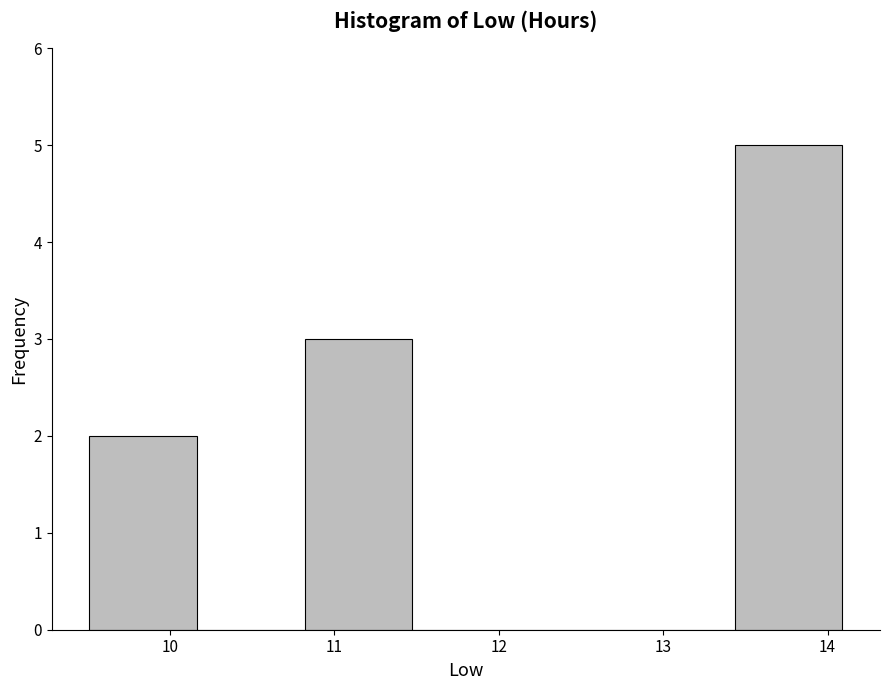

Reading left to right, transcribe this chart: for each bar, give the range it covers on the x-axis and its height. Neither the bar edges nor the heights are printed on the chart, so give them approximately, as read against the axes.

9.5 to 10.2: 2
10.2 to 10.8: 0
10.8 to 11.5: 3
11.5 to 12.1: 0
12.1 to 12.8: 0
12.8 to 13.4: 0
13.4 to 14.1: 5